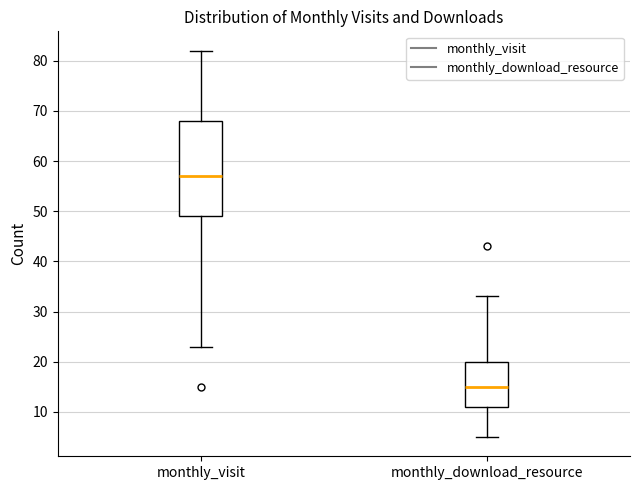

Reading left to right, transcribe this box plot: for each box, give where its median line is, the range the box spans, and where its two whiskers end, as read against the y-axis. The values are not printed on the chart, so give them approximately, as read against the axis.

monthly_visit: median 57, box 49 to 68, whiskers 23 to 82
monthly_download_resource: median 15, box 11 to 20, whiskers 5 to 33